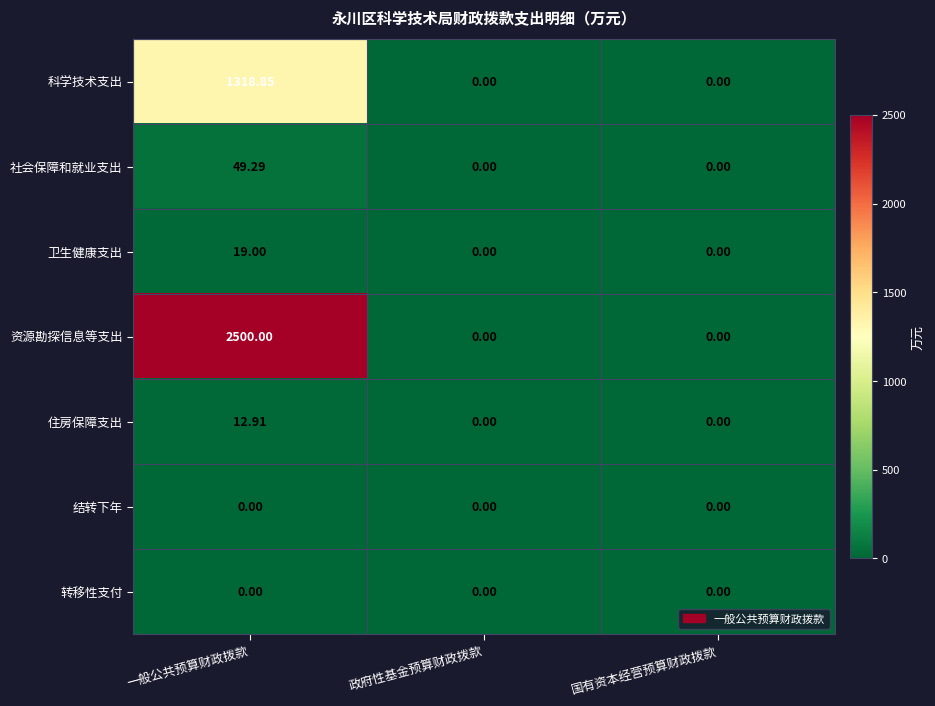

Which series has the largest range (max minus min)?

资源勘探信息等支出